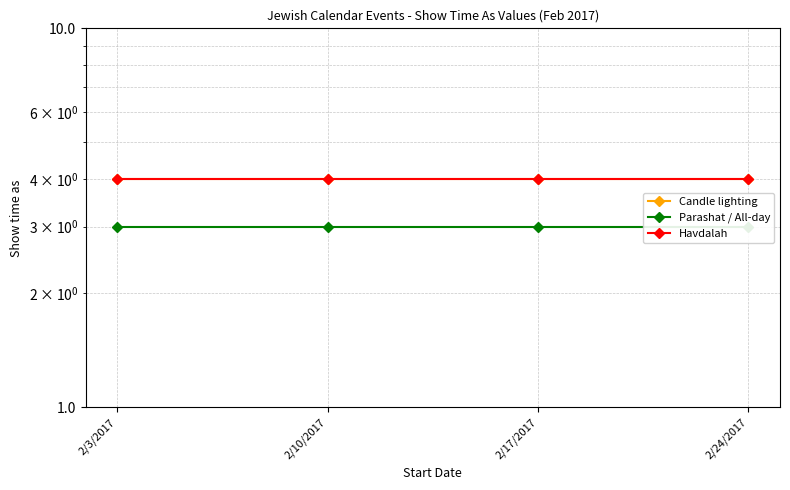

What is the total value across all series at 2/24/2017?

11